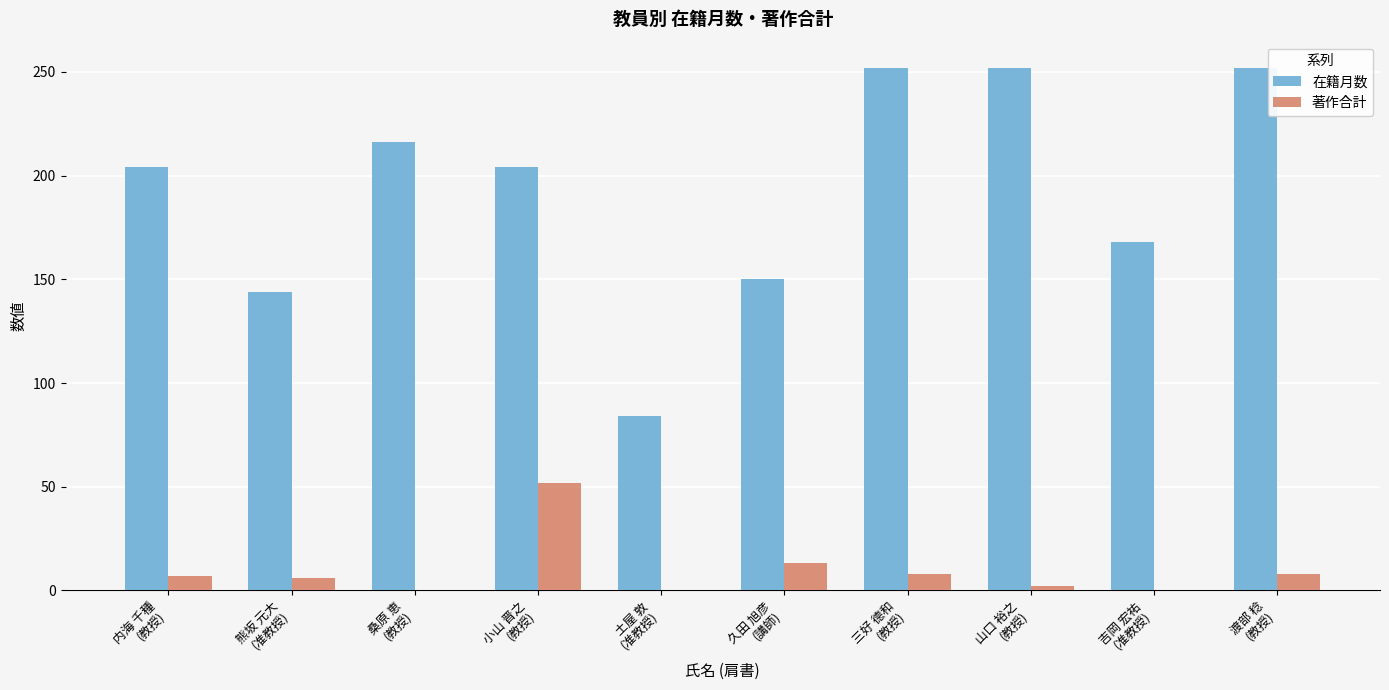

Is the value of 著作合計 at 吉岡 宏祐
(准教授) greater than the value of 在籍月数 at 山口 裕之
(教授)?

No